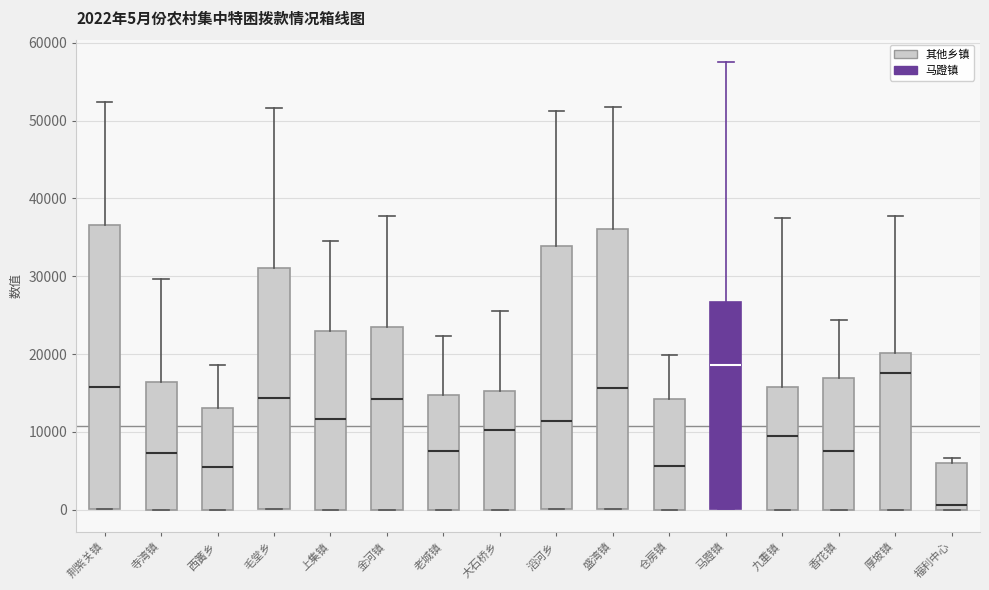

Which box has the lowest median line?

福利中心